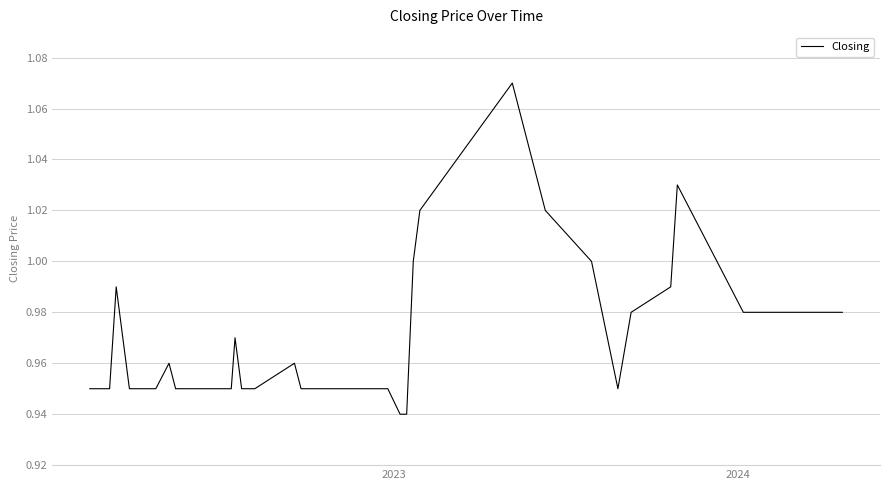

Does the chart display data point markers on the line(s)?

No